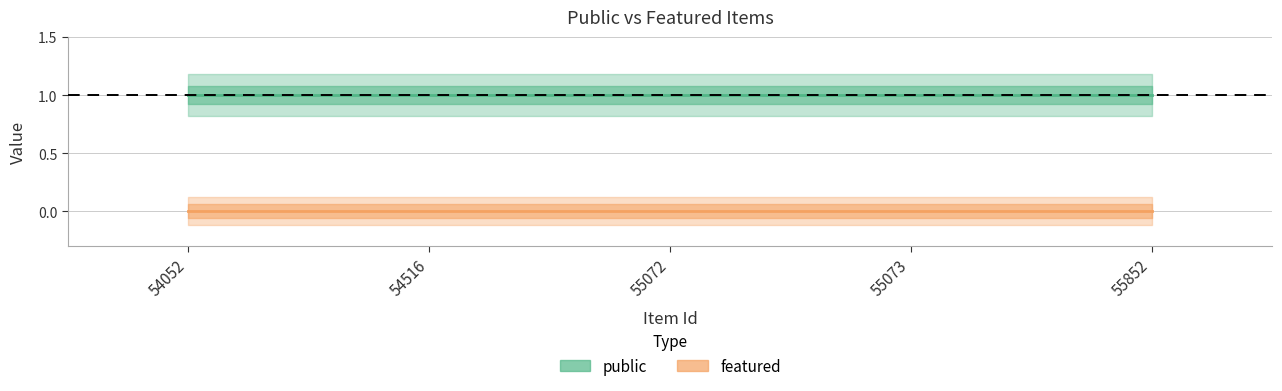

Reading left to right, list all the values displayed in this chart.

public: 1	1	1	1	1
featured: 0	0	0	0	0